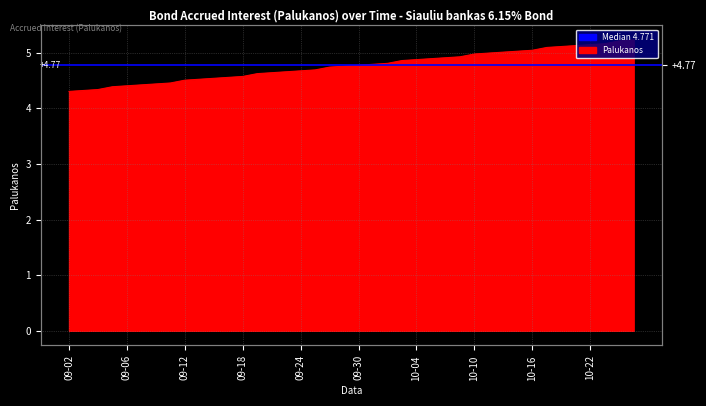

Approximately how many times larger is the value at 2024-09-04 compared to 2024-10-09?

0.9